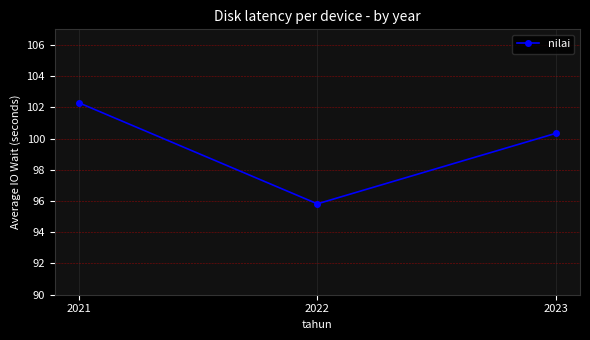

How many categories are shown in the chart?

3